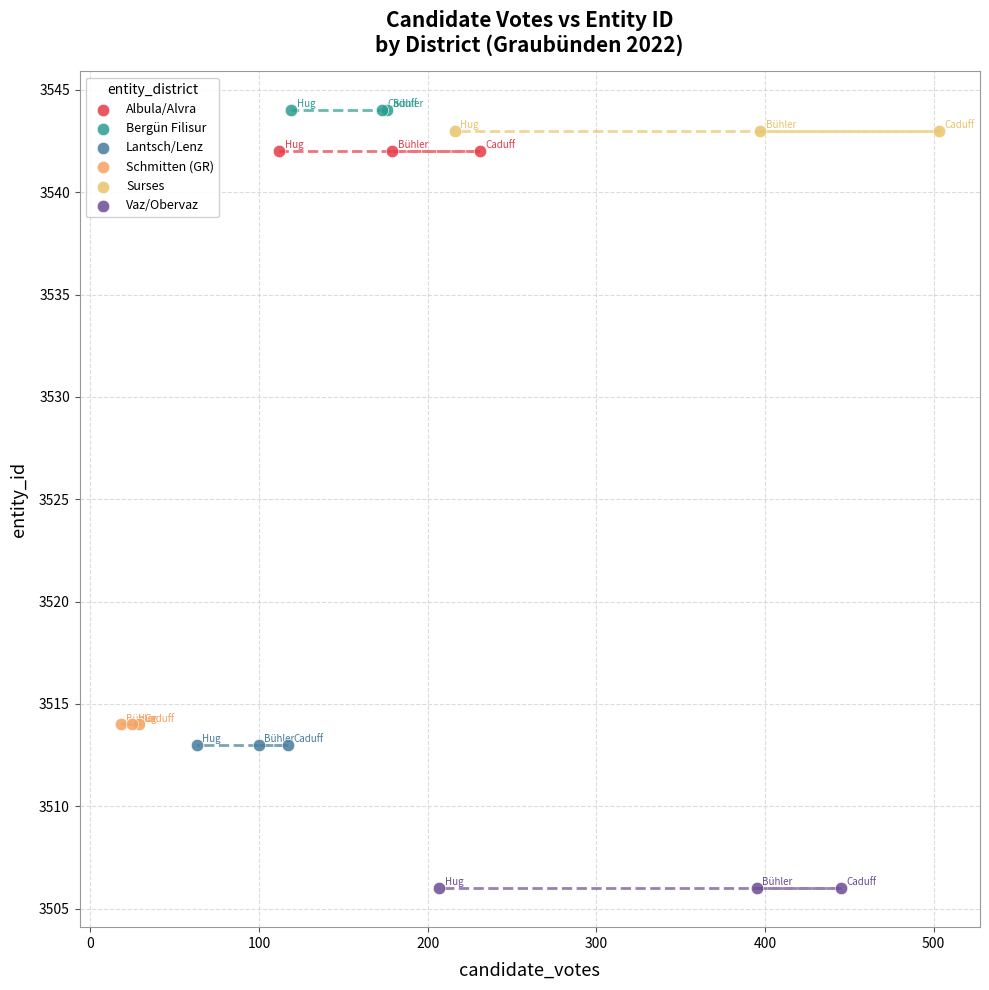

Which series contains the lowest Y value?

Vaz/Obervaz